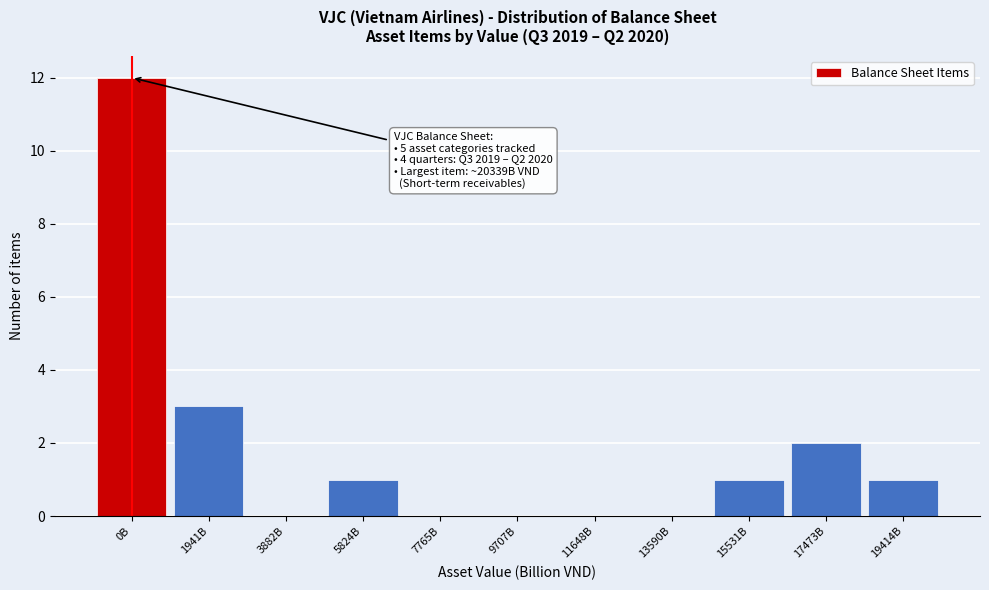

Reading right to left, what are all the values shown in this chart?

19414B=1	17473B=2	15531B=1	13590B=0	11648B=0	9707B=0	7765B=0	5824B=1	3882B=0	1941B=3	0B=12